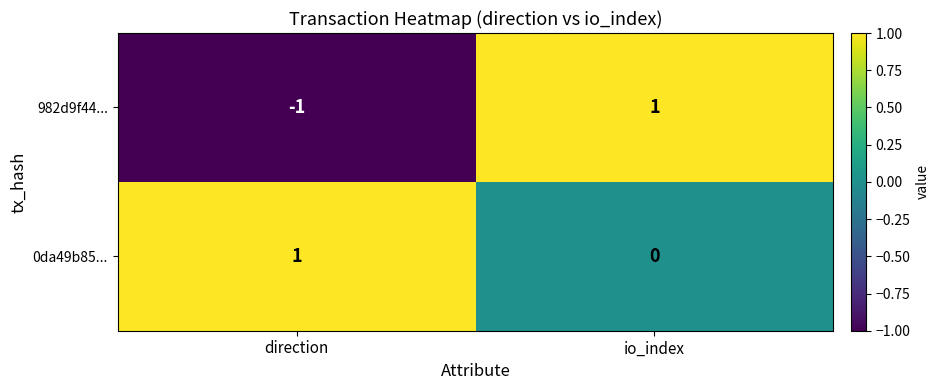

Which series has the largest total across all categories?

0da49b85...